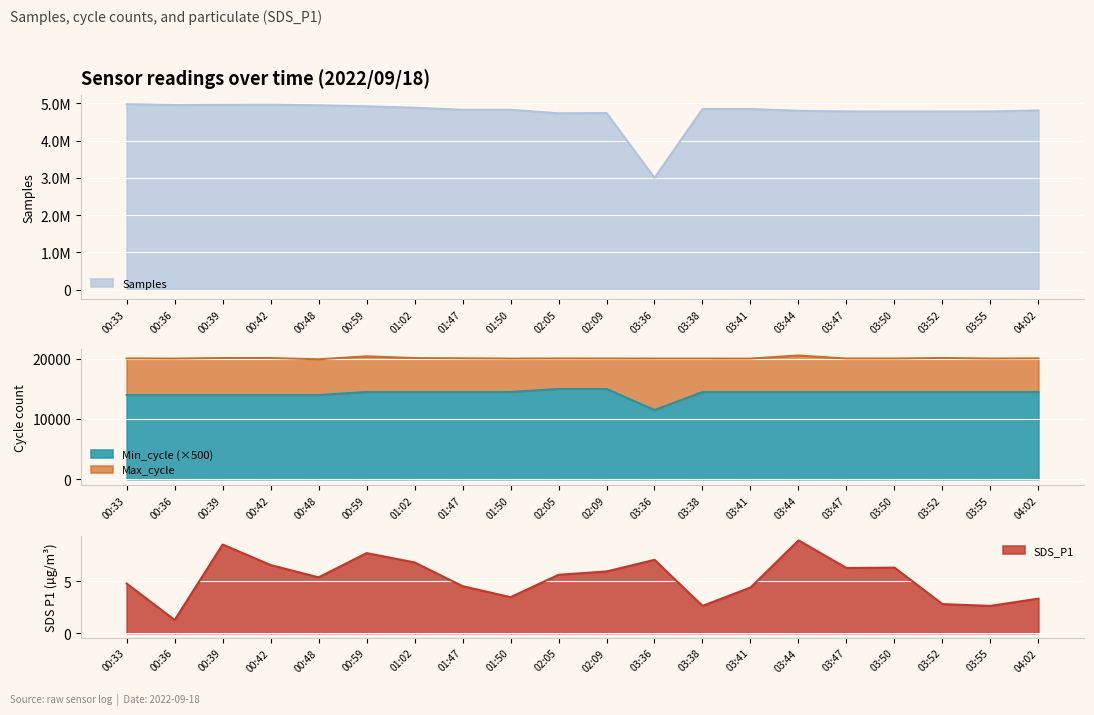

What is the maximum value shown in the chart?

4976875.0